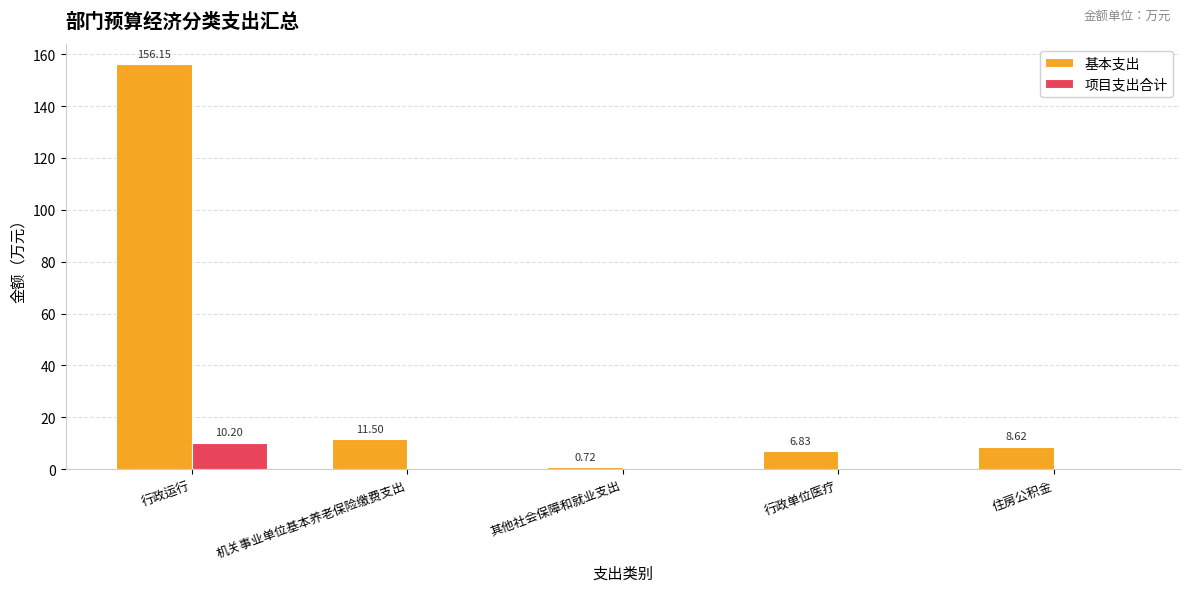

Where does the 基本支出 series first go above 8?

行政运行